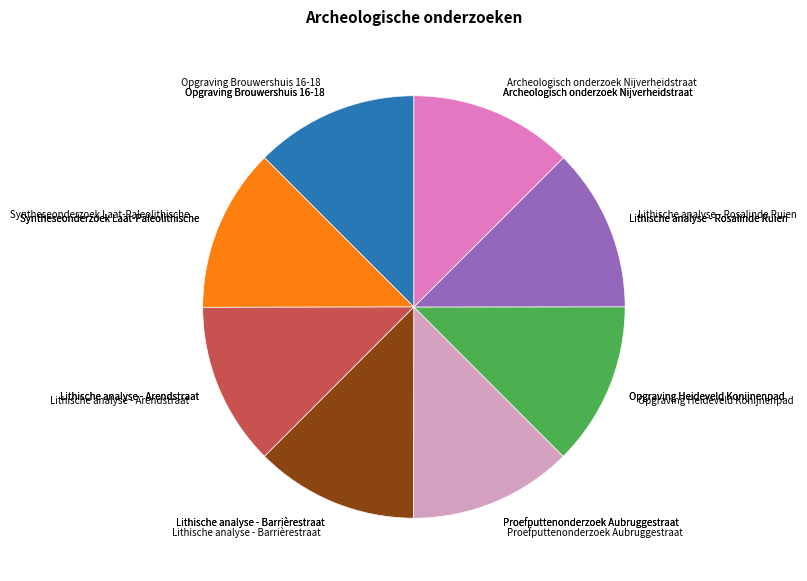

What percentage do Lithische analyse - Rosalinde Ruien and Archeologisch onderzoek Nijverheidstraat together represent?

25.0%